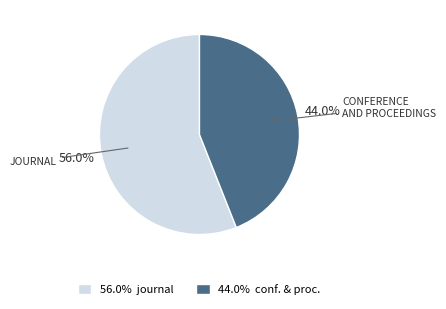

Which slice represents more than half of the pie?

56.0% journal